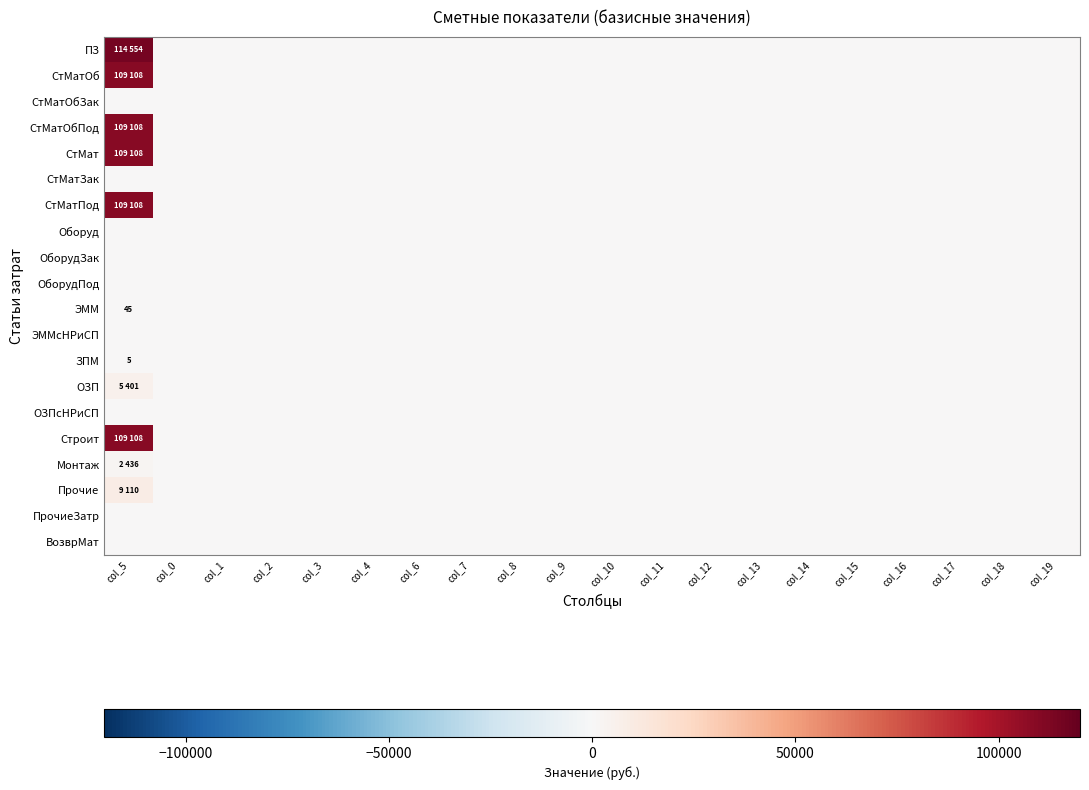

How many data points does each series have?

20